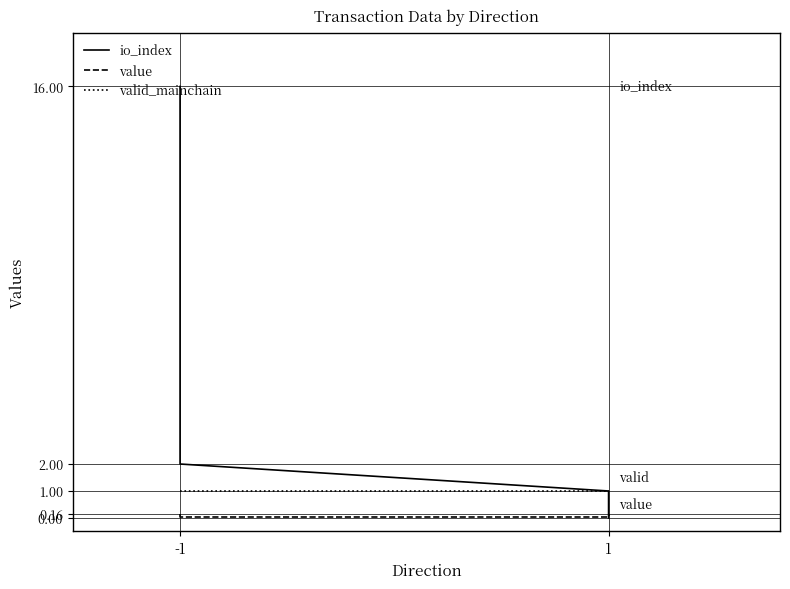

Which category has the highest value across all series?

-1